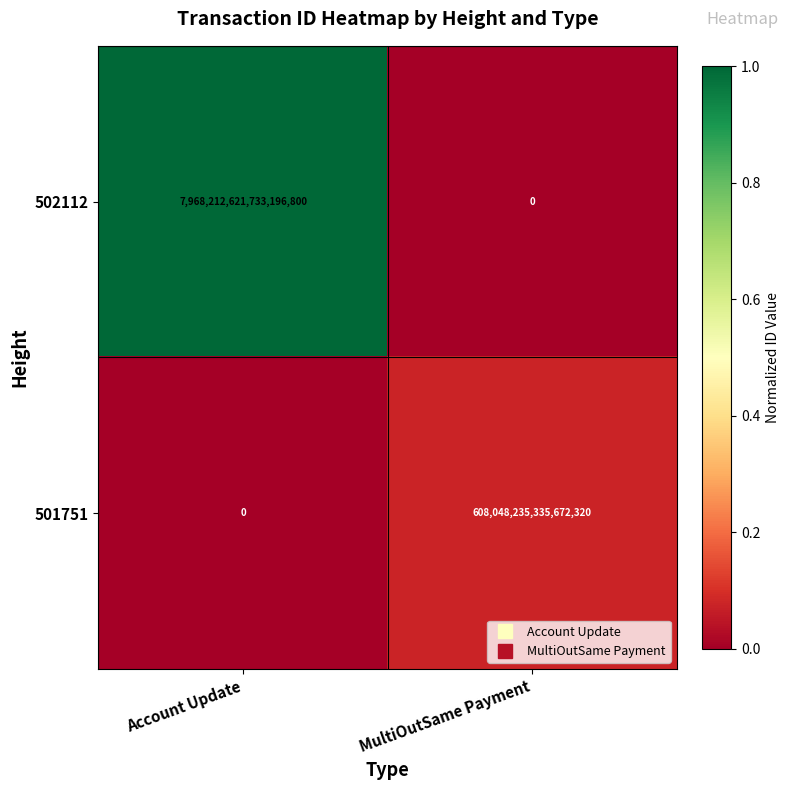

Is the value of 501751 at MultiOutSame Payment greater than the value of 502112 at Account Update?

No